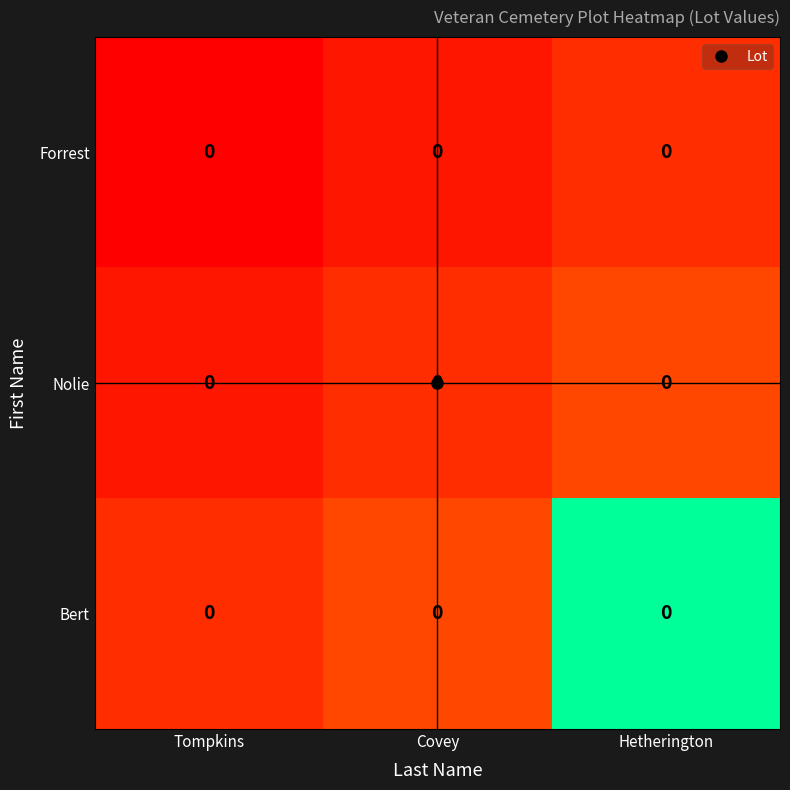

Which label corresponds to the largest value in the chart?

Hetherington